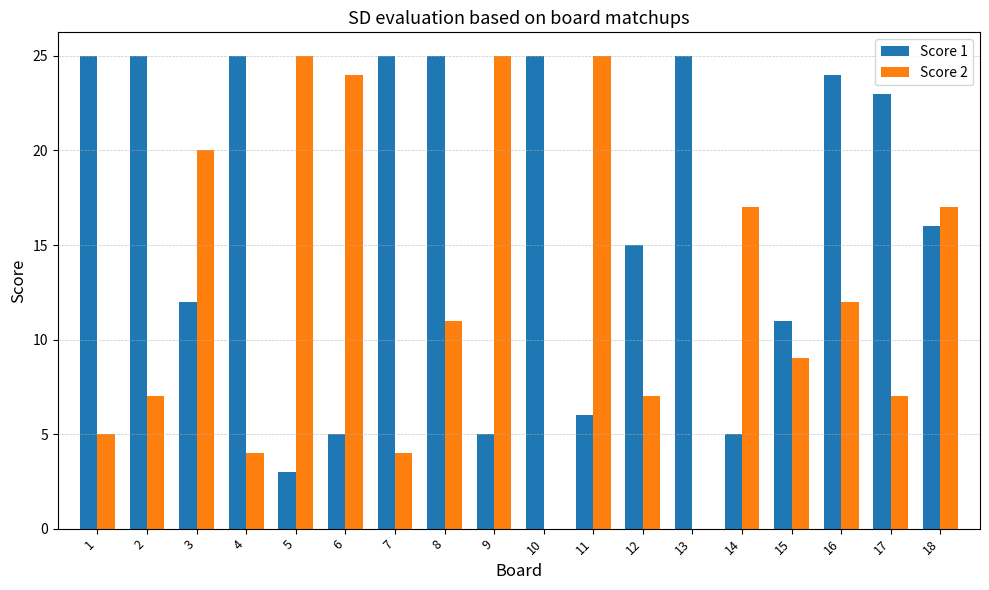

What is the difference between the Score 2 values at 4 and 15?

5